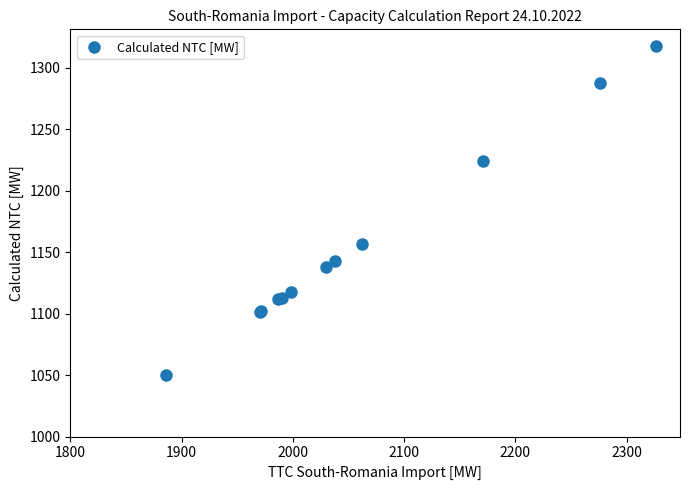

What Y value in the scatter plot is closest to 1184?

1157